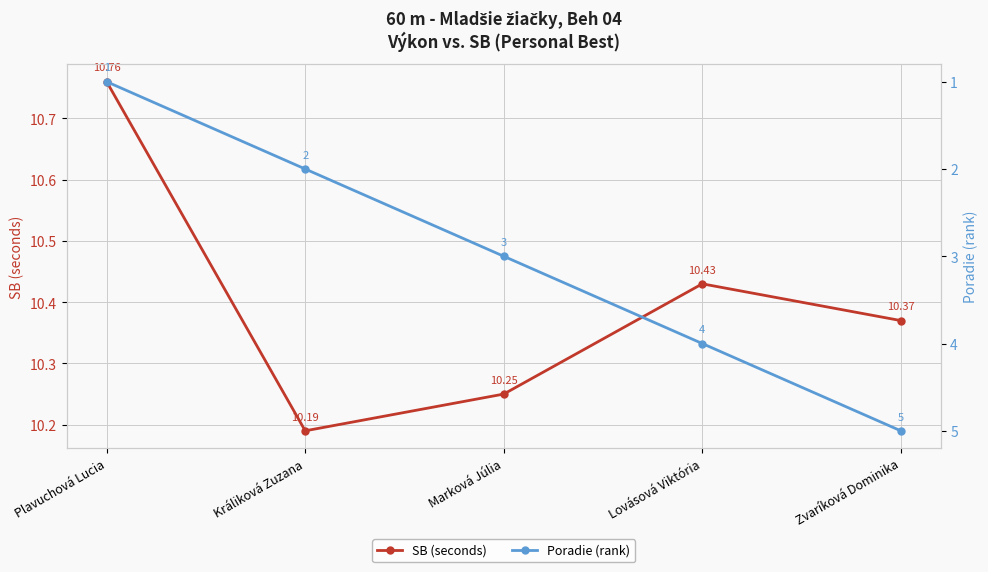

Which series changed the most between Marková Júlia and Zvaríková Dominika?

Poradie (rank)